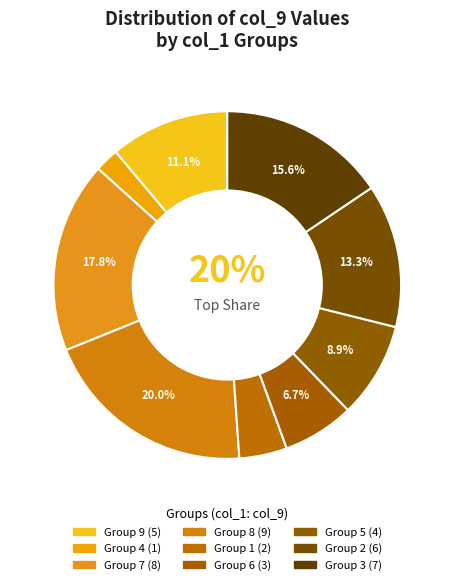

Is the sum of 5 and 7 greater than half?

No